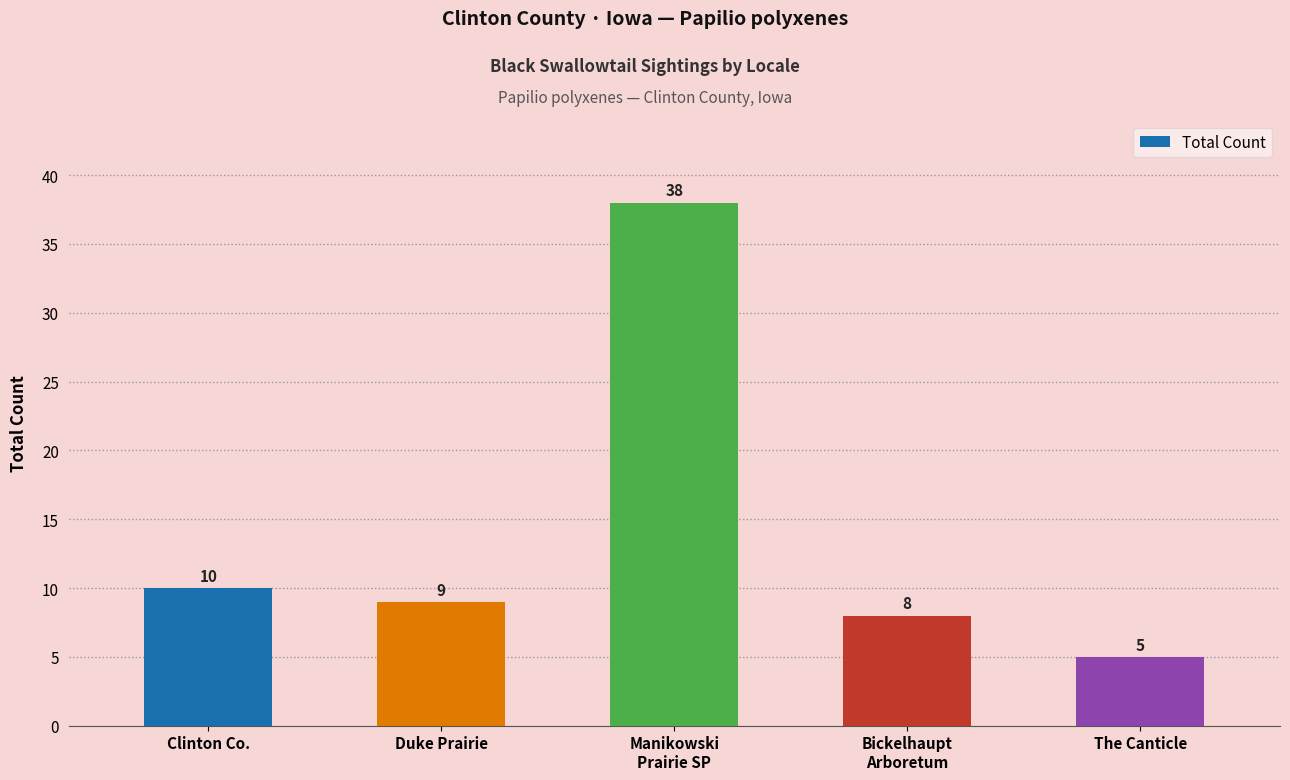

Between Clinton Co. and Bickelhaupt
Arboretum, which is larger?

Clinton Co.